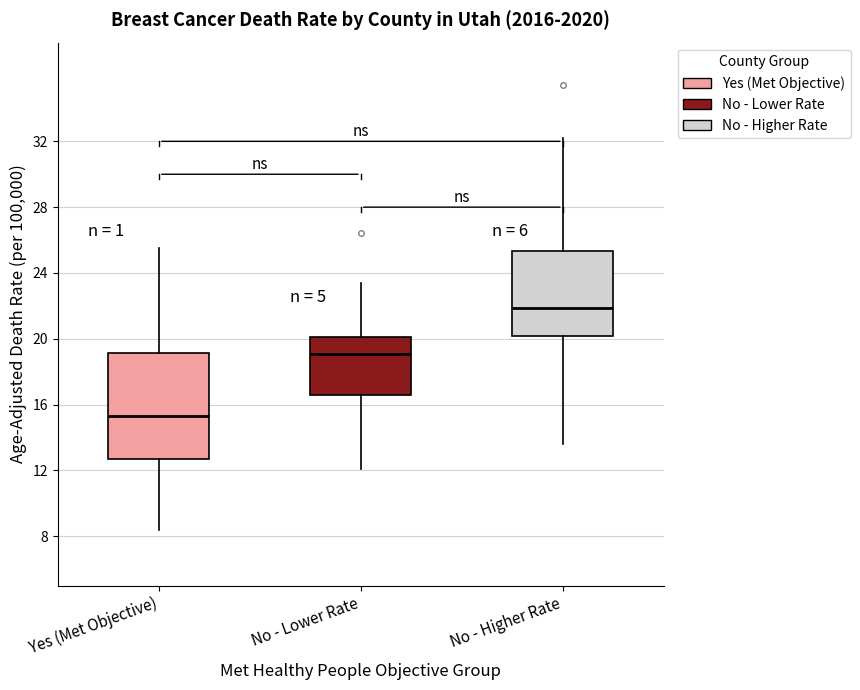

Comparing the boxes themselves (not the whiskers), which one is the tallest?

Yes (Met Objective)